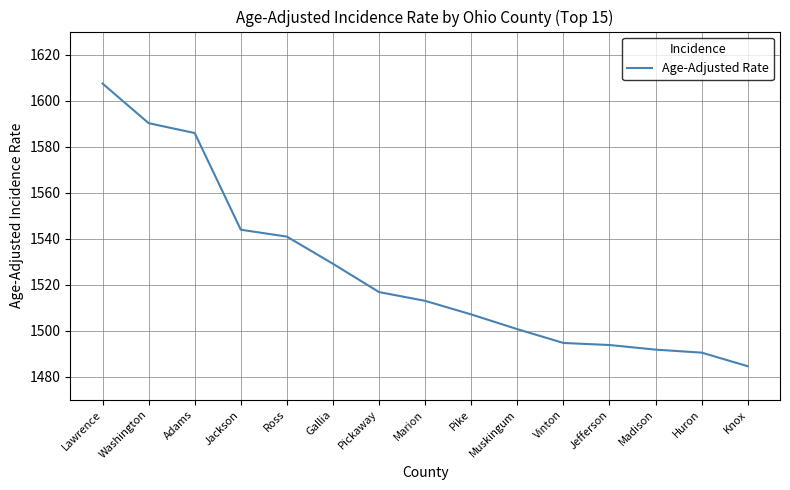

What value does the data have at Pike?

1507.1